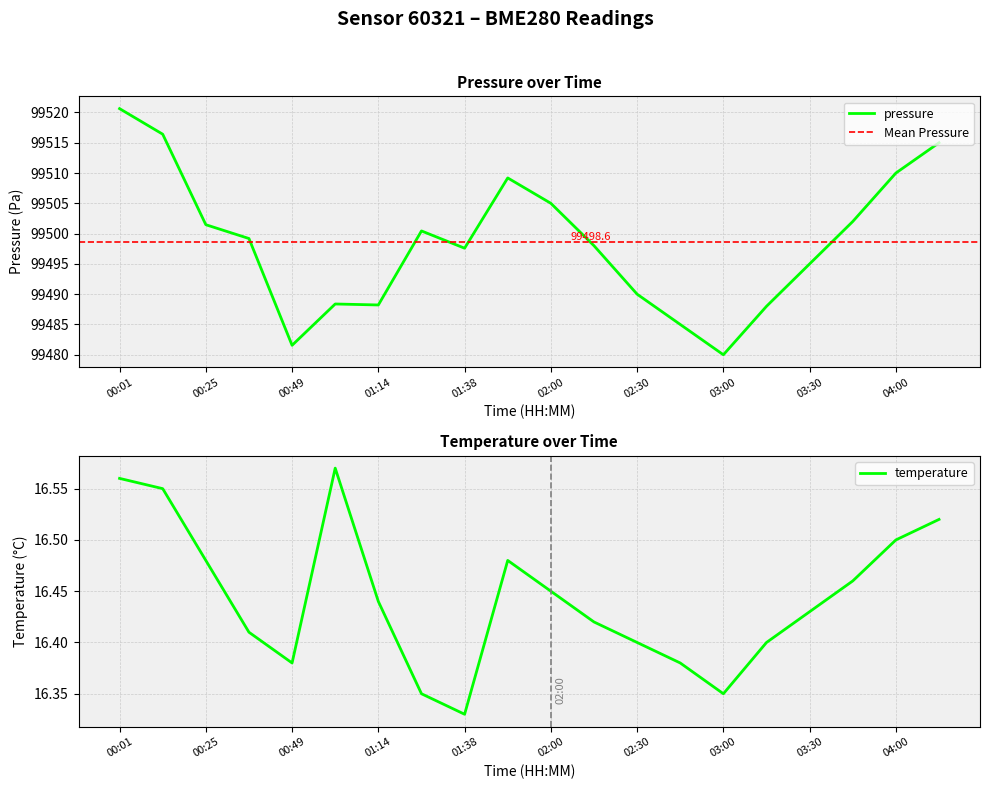

What position from the right is 02:15?

9